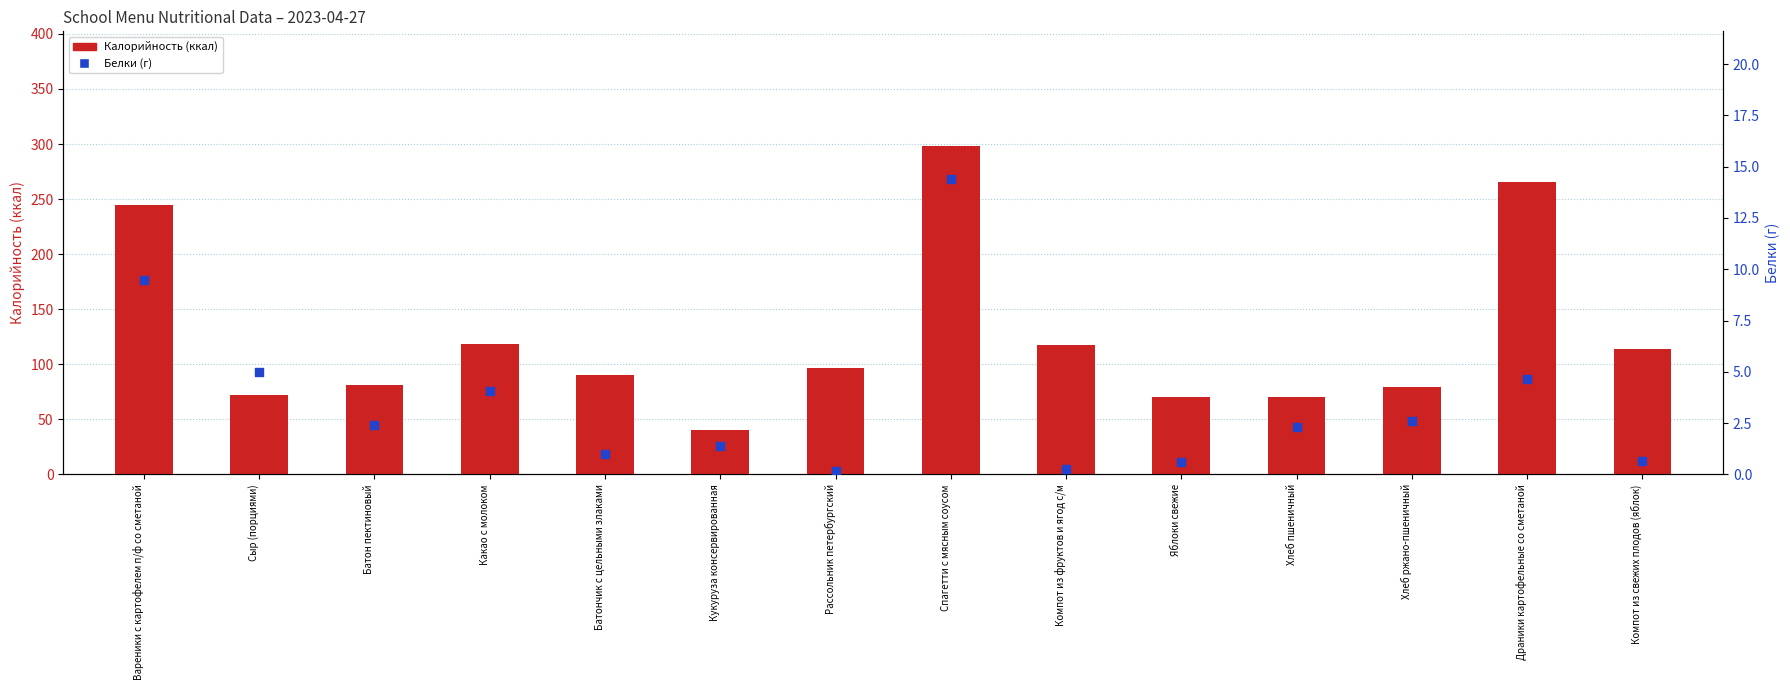

At which category is the sum across all series the highest?

Спагетти с мясным соусом